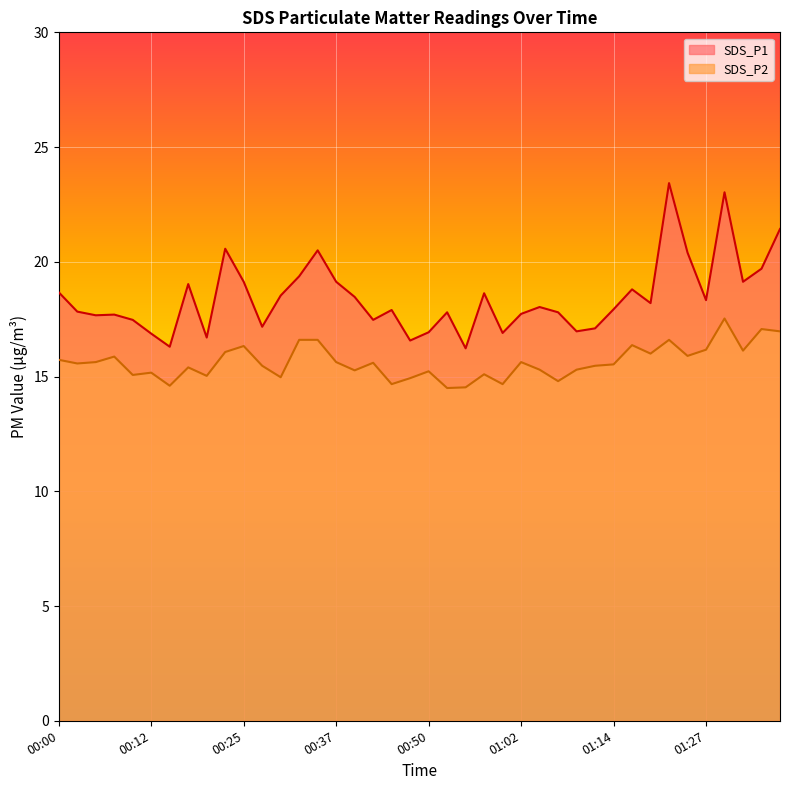

How many data points in SDS_P1 are above 18?

20